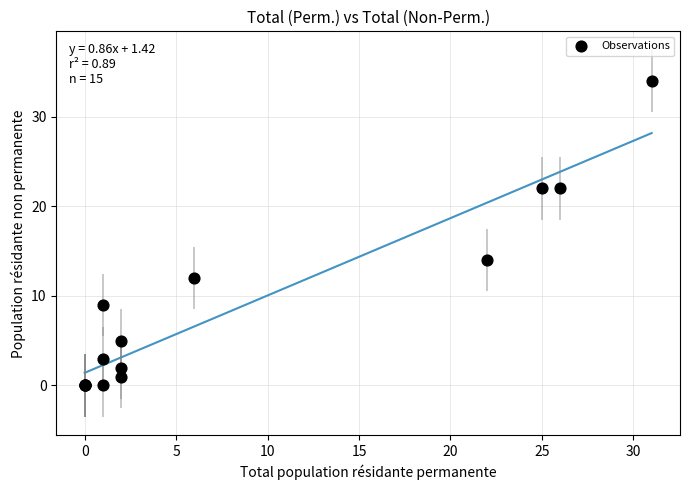

What Y value in the scatter plot is closest to 17?

14